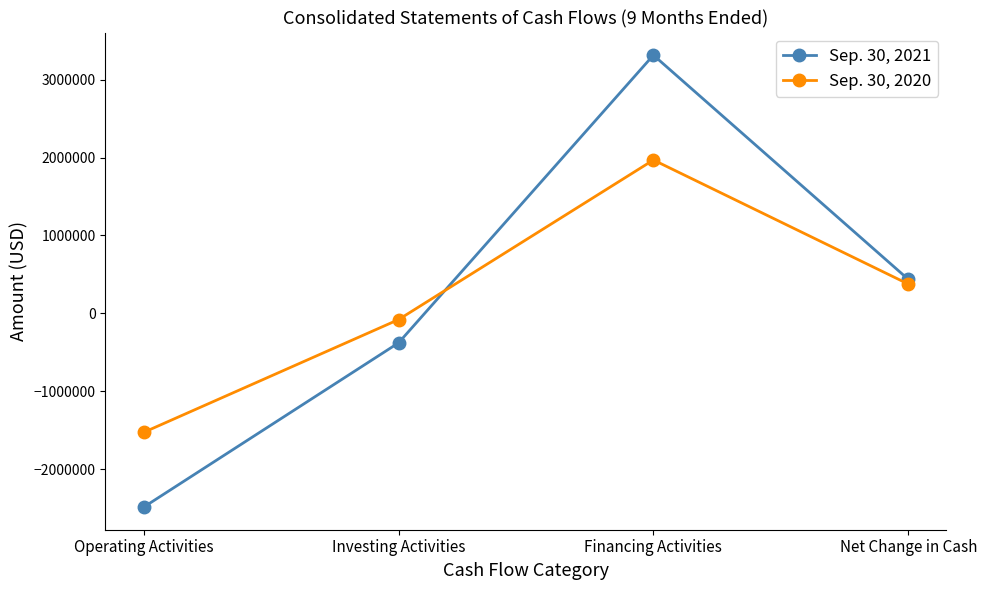

What is the highest value of the Sep. 30, 2021 series?

3314313